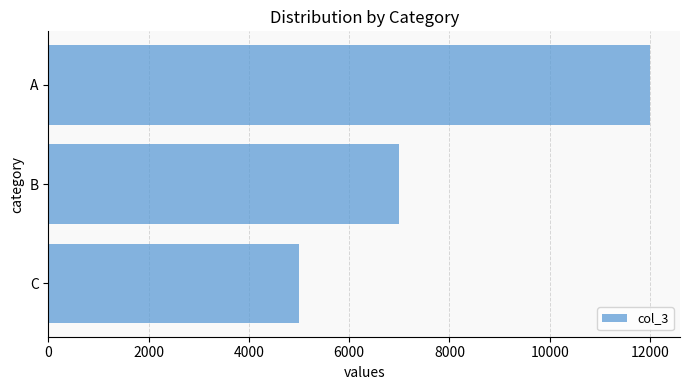

Count the number of data series in this chart.

1